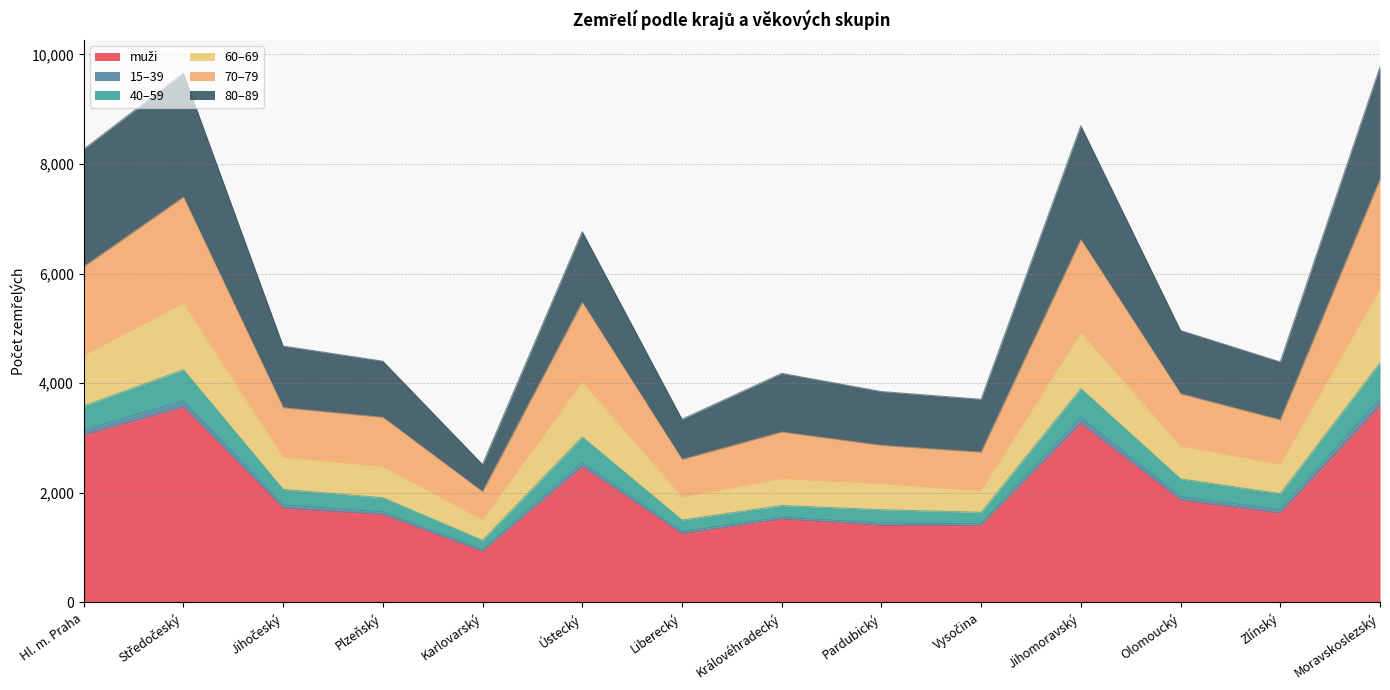

Does the chart have visible grid lines?

Yes